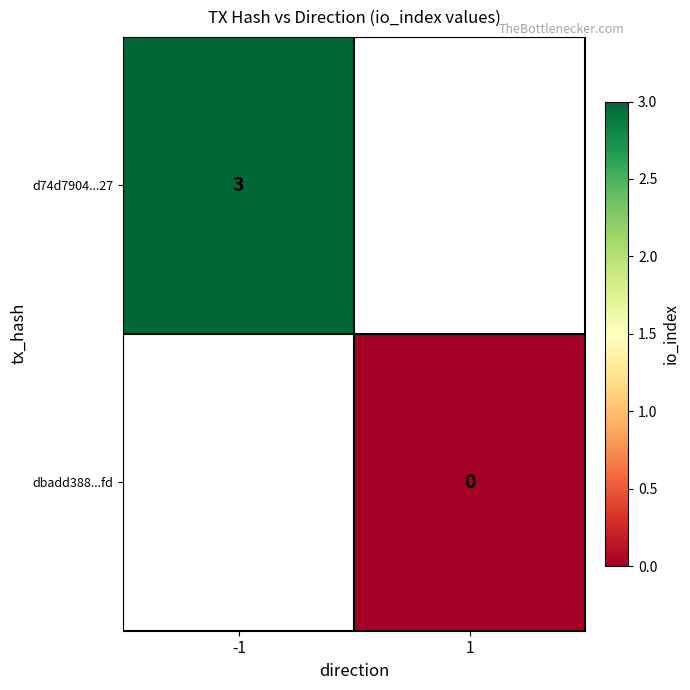

Count the number of data series in this chart.

2